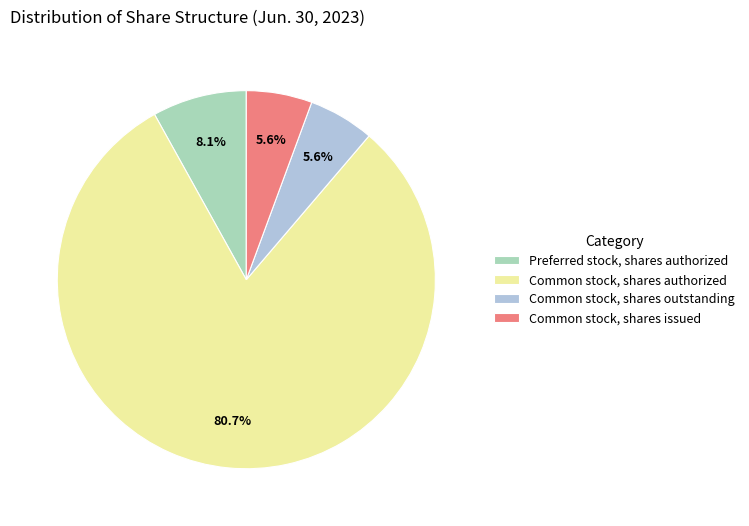

Is there any slice that represents more than half of the pie?

Yes